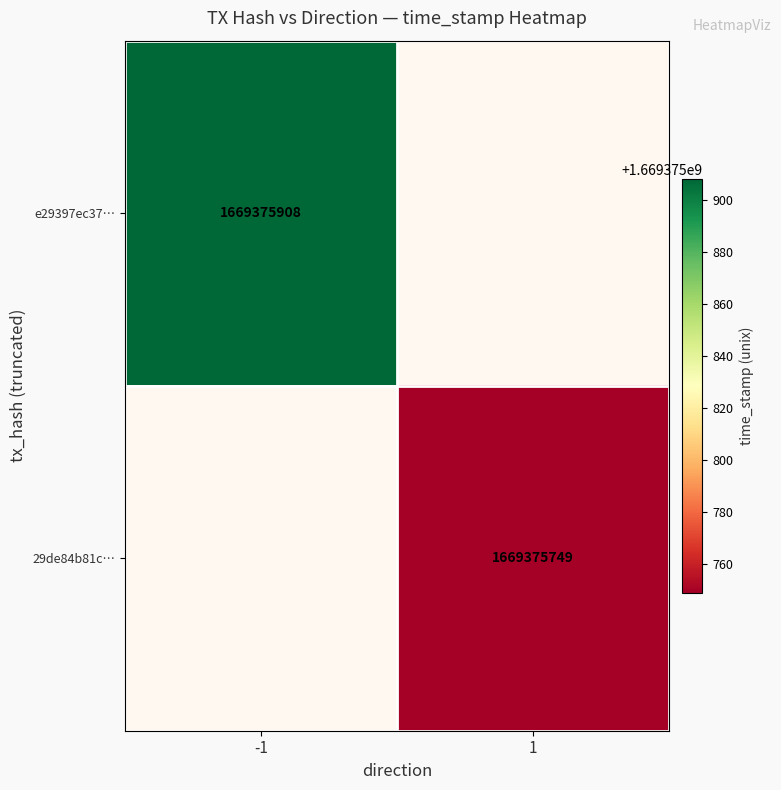

Count the number of data series in this chart.

2